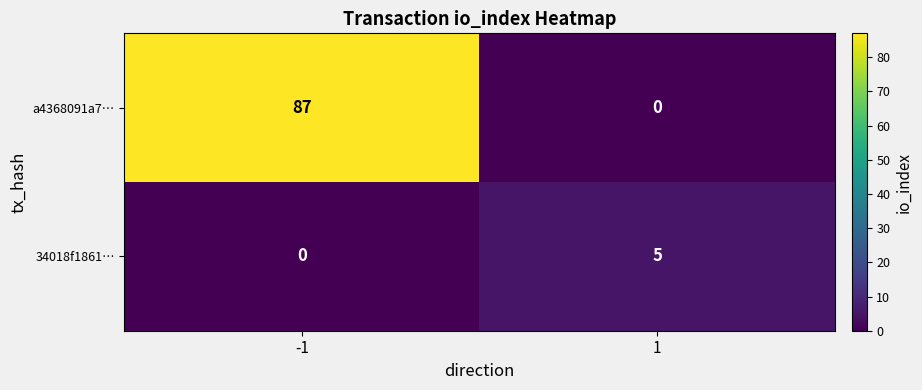

Is it true that 34018f1861… equals 7 at 1?

False